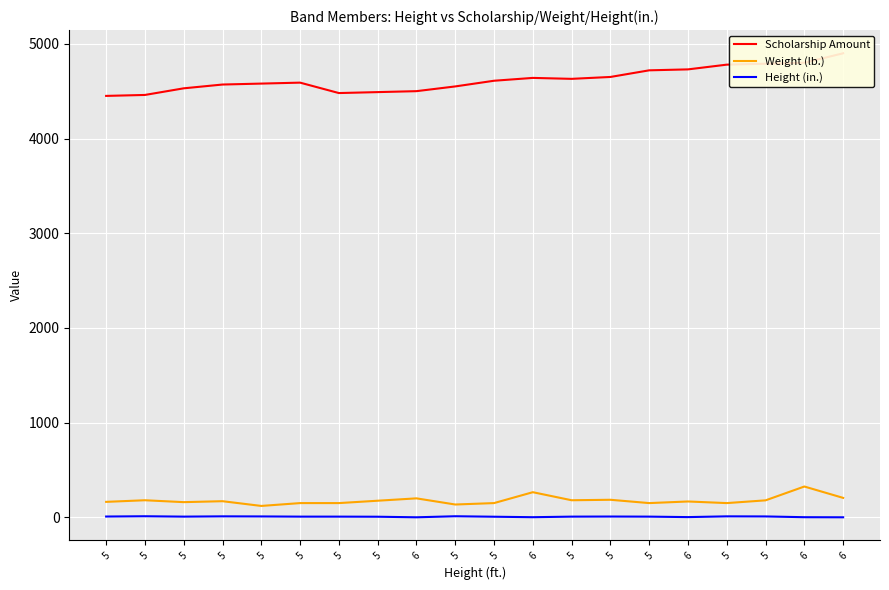

Rank the series by their maximum value, from lowest to highest.

Height (in.), Weight (lb.), Scholarship Amount